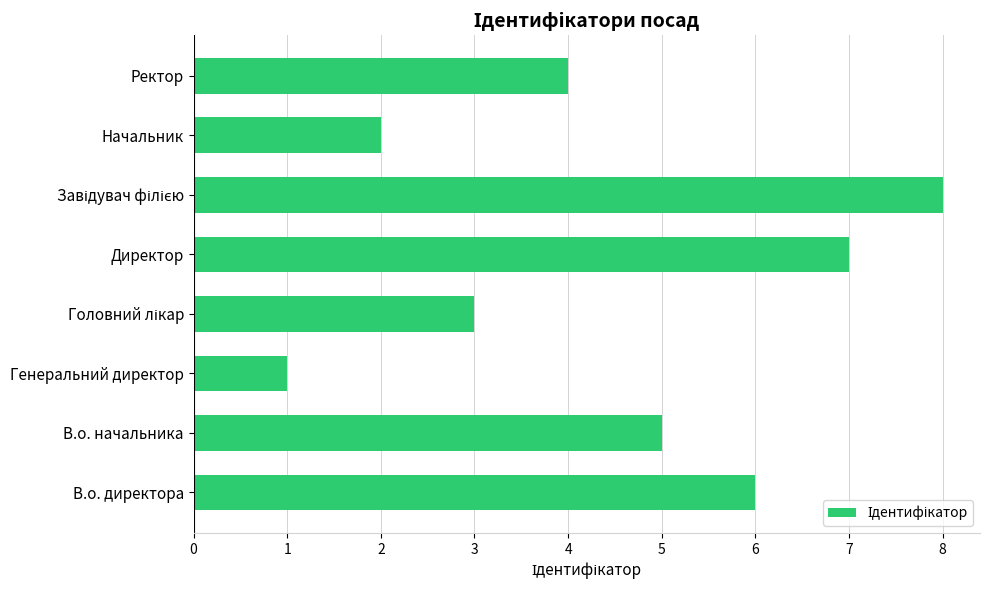

What is the difference between the maximum and minimum values?

7